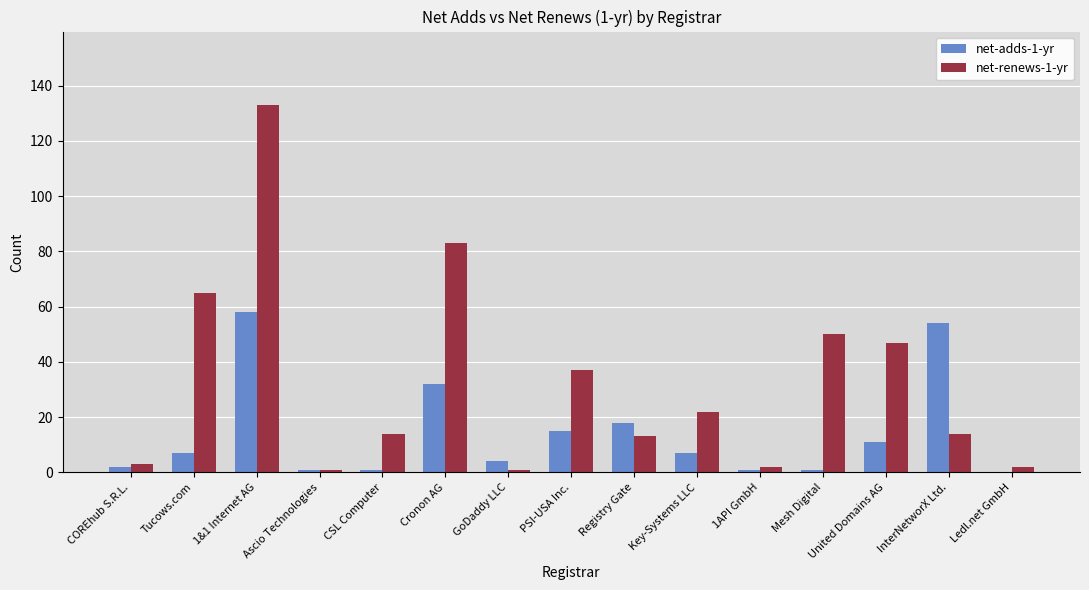

What is the sum of all net-renews-1-yr values?

487